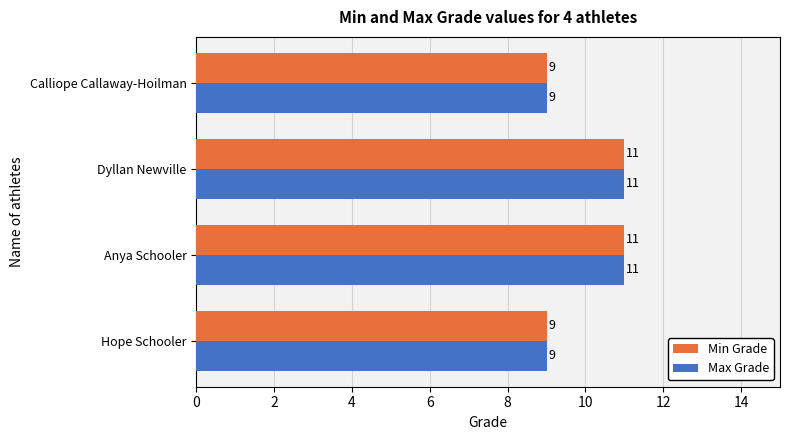

Count the number of categories in the chart.

4